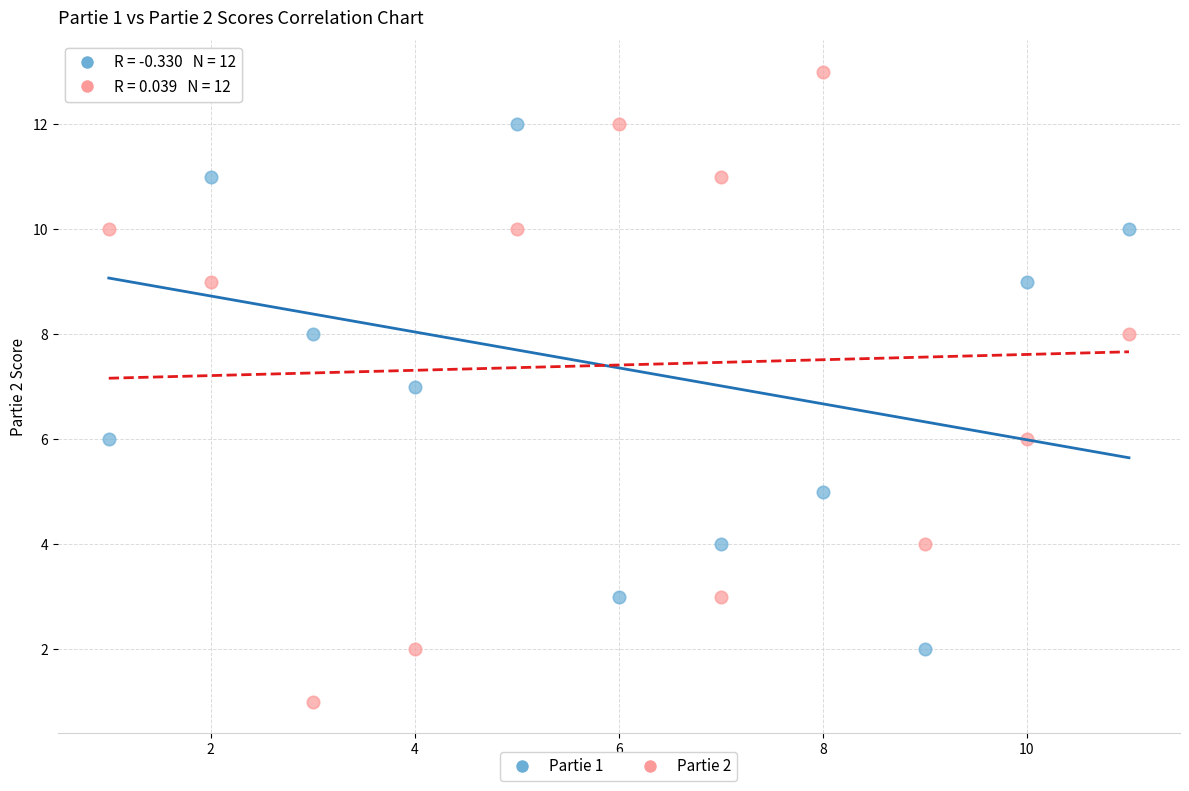

Which series has the largest Y range (max minus min)?

Partie 2